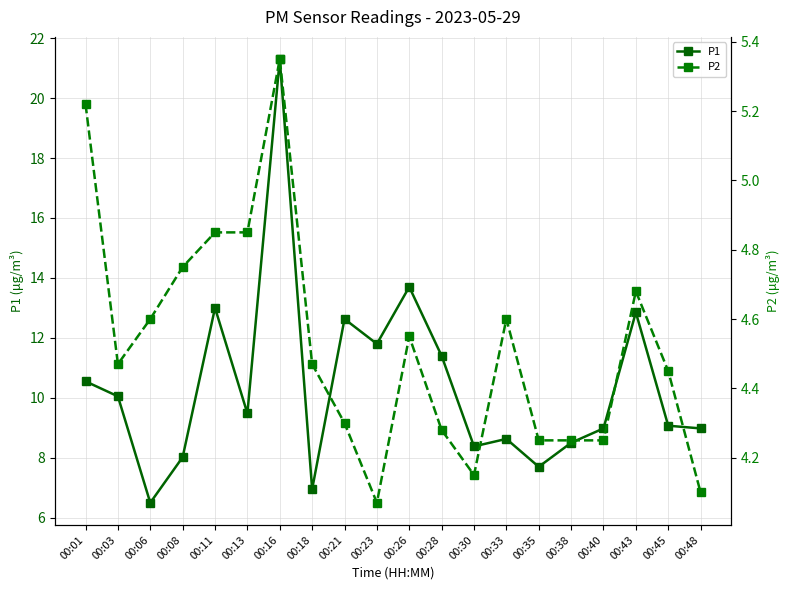

How many interior local peaks does the P1 series have?

6